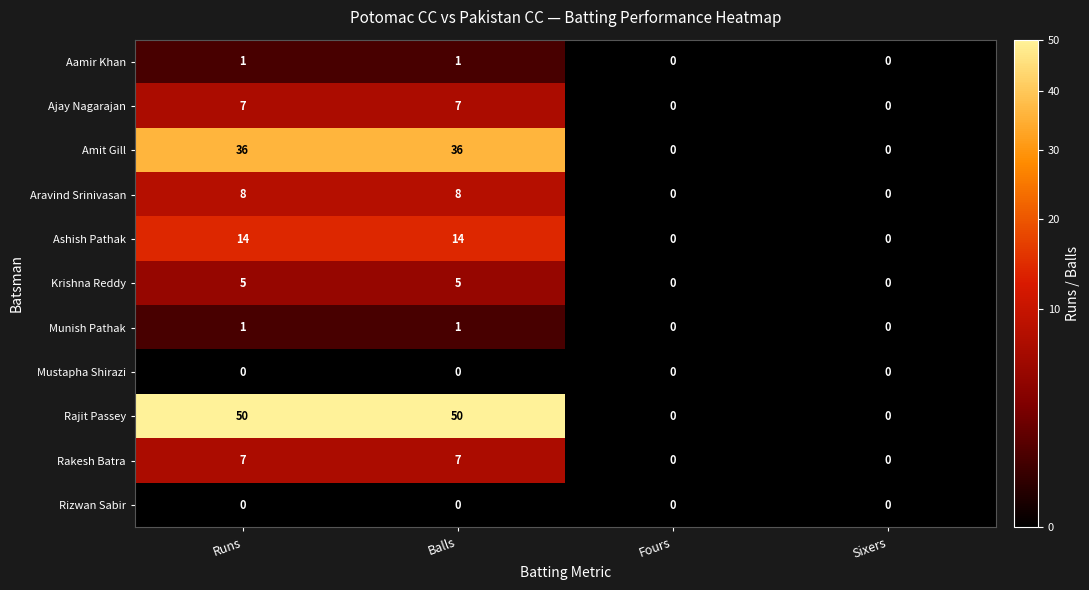

What is the highest value of the Amit Gill series?

36